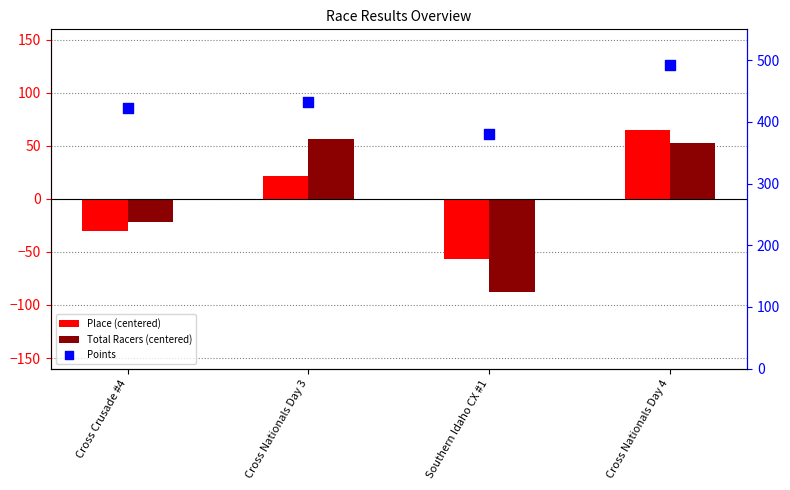

At how many categories does at least one series exceed 261?

4